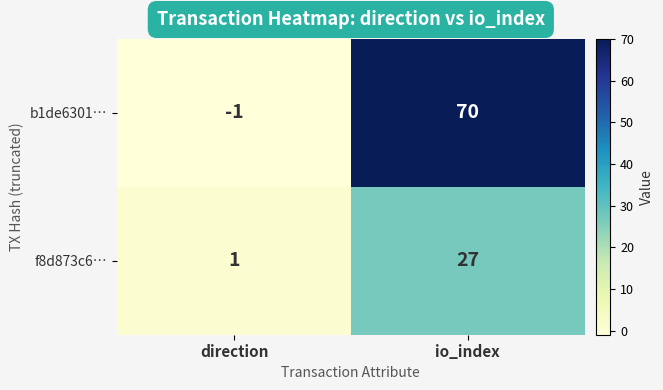

Reading left to right, what are all the values shown in this chart?

b1de6301…: direction=-1	io_index=70
f8d873c6…: direction=1	io_index=27